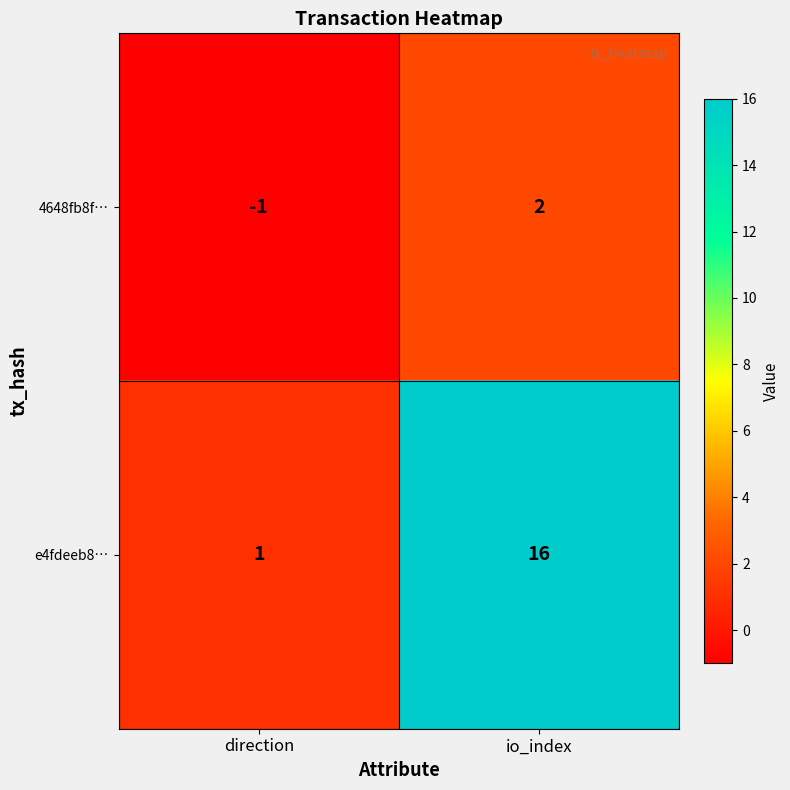

How many categories are shown in the chart?

2